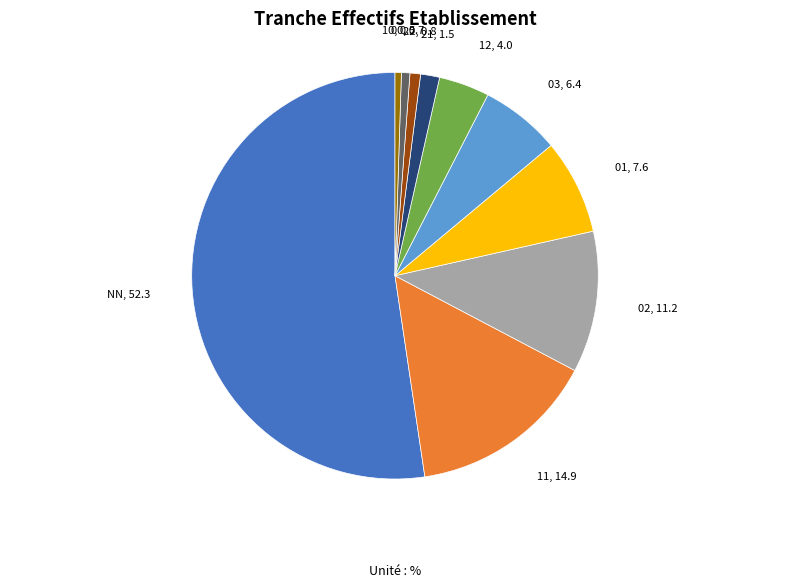

Between 10 and 11, which is larger?

11